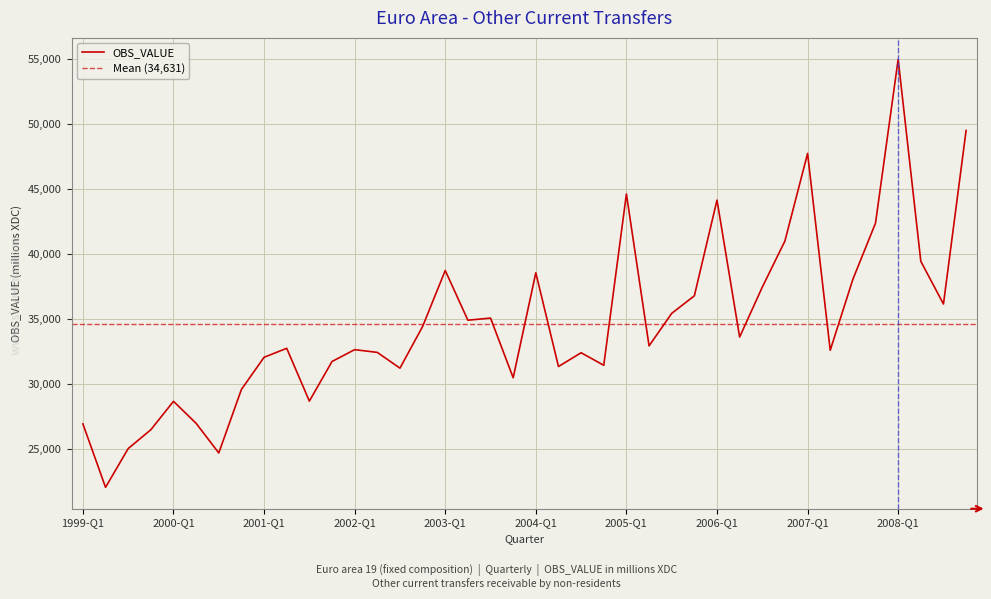

What is the ratio of the value at 2003-Q2 to the value at 1999-Q3?

1.4